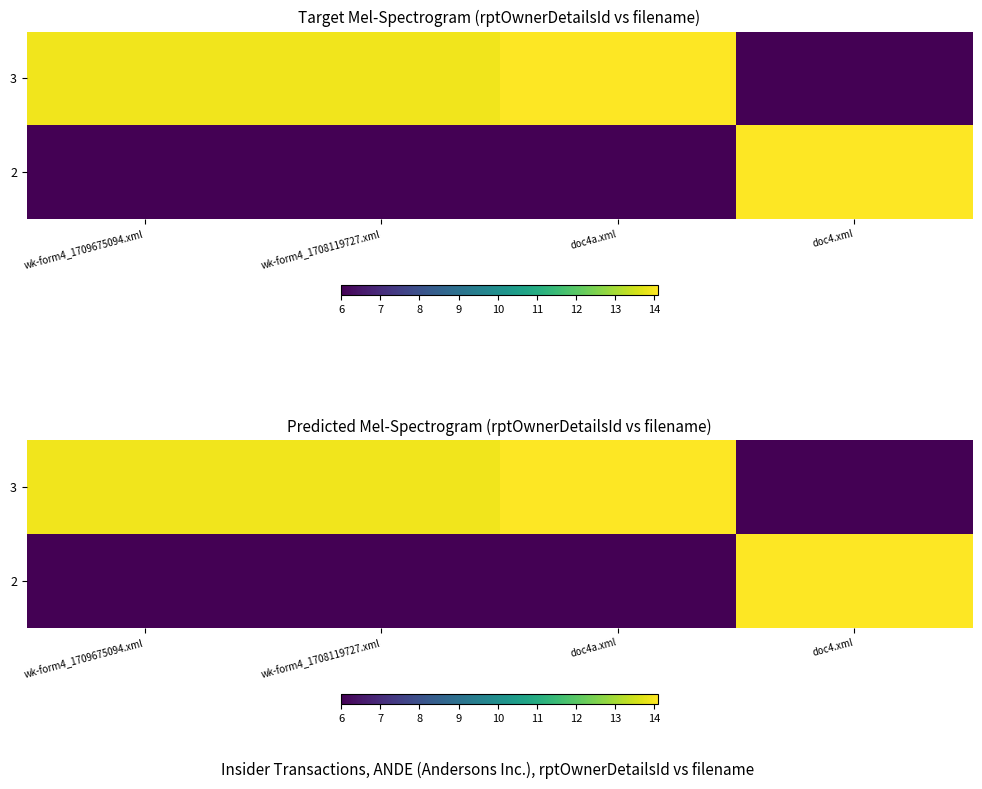

How many distinct data groups are displayed?

2